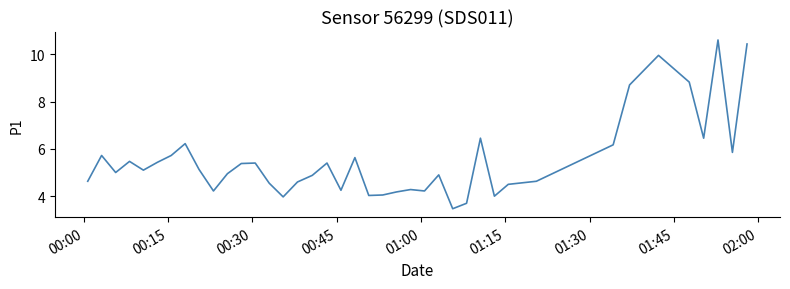

What is the smallest value displayed?

3.5